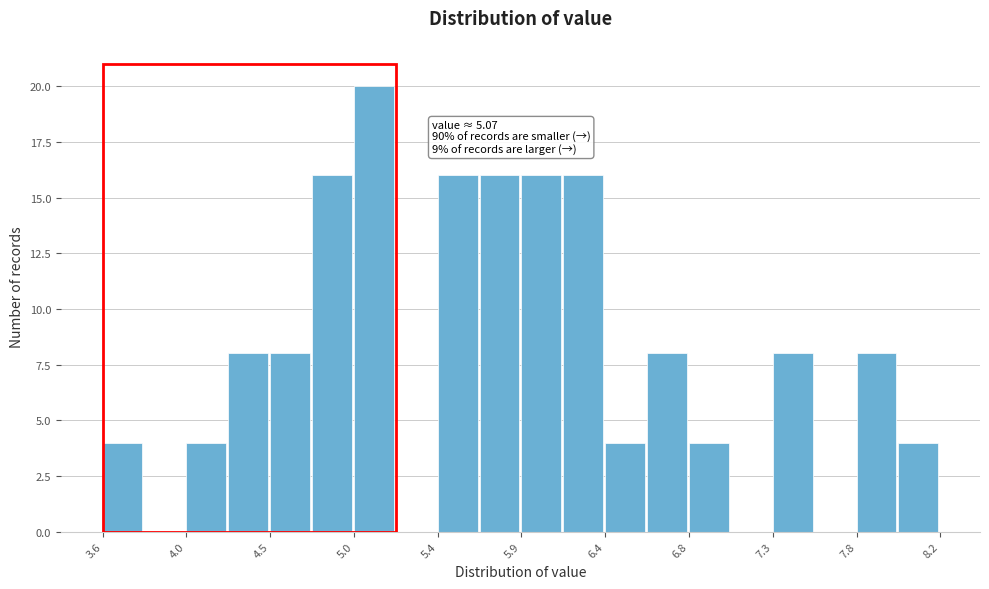

Over which range of the x-axis is the bar tallest?

4.95 to 5.20